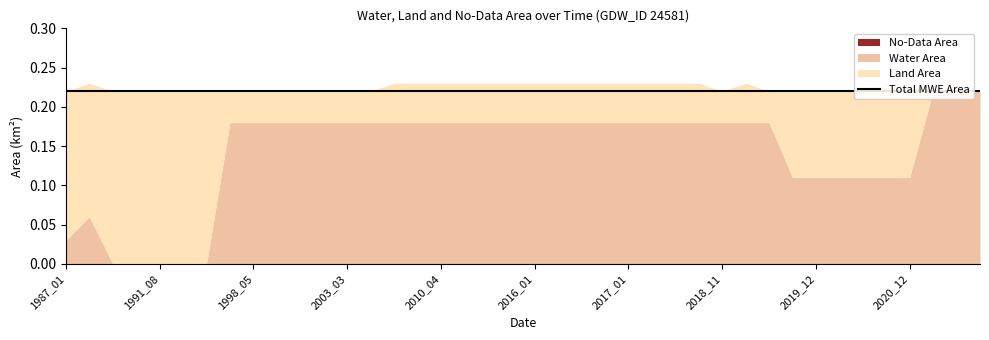

Reading left to right, transcribe all the data shown in this chart.

waterArea: 1987_01=0.0	1989_05=0.1	1990_07=0.0	1990_08=0.0	1991_08=0.0	1994_01=0.0	1994_10=0.0	1995_01=0.2	1998_05=0.2	1998_10=0.2	2001_03=0.2	2002_01=0.2	2003_03=0.2	2004_04=0.2	2004_12=0.2	2006_06=0.2	2010_04=0.2	2011_01=0.2	2011_04=0.2	2012_09=0.2	2016_01=0.2	2016_03=0.2	2016_04=0.2	2016_10=0.2	2017_01=0.2	2017_03=0.2	2017_12=0.2	2018_01=0.2	2018_11=0.2	2018_12=0.2	2019_10=0.2	2019_11=0.1	2019_12=0.1	2020_01=0.1	2020_02=0.1	2020_04=0.1	2020_12=0.1	2021_02=0.2	2021_11=0.2	1997_03=0.2
landArea: 1987_01=0.2	1989_05=0.2	1990_07=0.2	1990_08=0.2	1991_08=0.2	1994_01=0.2	1994_10=0.2	1995_01=0.0	1998_05=0.0	1998_10=0.0	2001_03=0.0	2002_01=0.0	2003_03=0.0	2004_04=0.0	2004_12=0.1	2006_06=0.1	2010_04=0.1	2011_01=0.1	2011_04=0.1	2012_09=0.1	2016_01=0.1	2016_03=0.1	2016_04=0.1	2016_10=0.1	2017_01=0.1	2017_03=0.1	2017_12=0.1	2018_01=0.1	2018_11=0.0	2018_12=0.1	2019_10=0.0	2019_11=0.1	2019_12=0.1	2020_01=0.1	2020_02=0.1	2020_04=0.1	2020_12=0.1	2021_02=0.0	2021_11=0.0	1997_03=0.0
noDataArea: 1987_01=0.0	1989_05=0.0	1990_07=0.0	1990_08=0.0	1991_08=0.0	1994_01=0.0	1994_10=0.0	1995_01=0.0	1998_05=0.0	1998_10=0.0	2001_03=0.0	2002_01=0.0	2003_03=0.0	2004_04=0.0	2004_12=0.0	2006_06=0.0	2010_04=0.0	2011_01=0.0	2011_04=0.0	2012_09=0.0	2016_01=0.0	2016_03=0.0	2016_04=0.0	2016_10=0.0	2017_01=0.0	2017_03=0.0	2017_12=0.0	2018_01=0.0	2018_11=0.0	2018_12=0.0	2019_10=0.0	2019_11=0.0	2019_12=0.0	2020_01=0.0	2020_02=0.0	2020_04=0.0	2020_12=0.0	2021_02=0.0	2021_11=0.0	1997_03=0.0
mweArea: 1987_01=0.2	1989_05=0.2	1990_07=0.2	1990_08=0.2	1991_08=0.2	1994_01=0.2	1994_10=0.2	1995_01=0.2	1998_05=0.2	1998_10=0.2	2001_03=0.2	2002_01=0.2	2003_03=0.2	2004_04=0.2	2004_12=0.2	2006_06=0.2	2010_04=0.2	2011_01=0.2	2011_04=0.2	2012_09=0.2	2016_01=0.2	2016_03=0.2	2016_04=0.2	2016_10=0.2	2017_01=0.2	2017_03=0.2	2017_12=0.2	2018_01=0.2	2018_11=0.2	2018_12=0.2	2019_10=0.2	2019_11=0.2	2019_12=0.2	2020_01=0.2	2020_02=0.2	2020_04=0.2	2020_12=0.2	2021_02=0.2	2021_11=0.2	1997_03=0.2